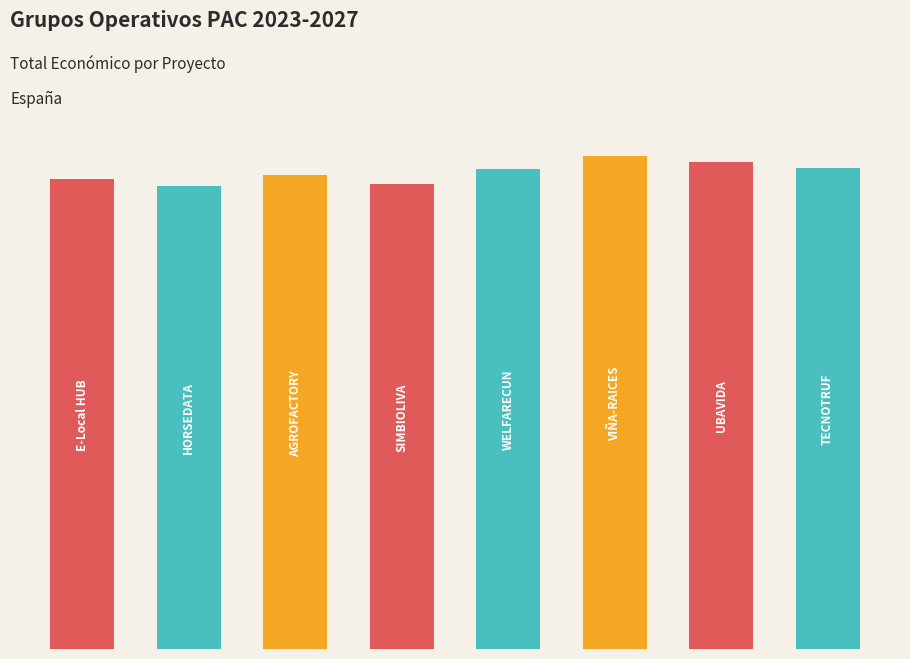

List the labels in order of value, largest first.

5, 6, 7, 4, 2, 0, 3, 1